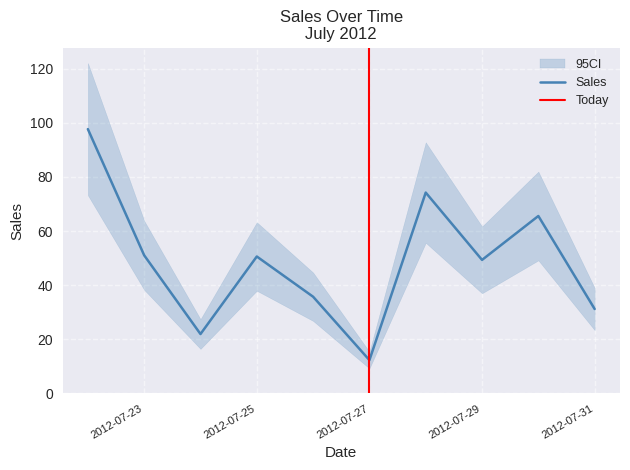

How many points are lower than both their immediate neighbors (excluding endpoints)?

3